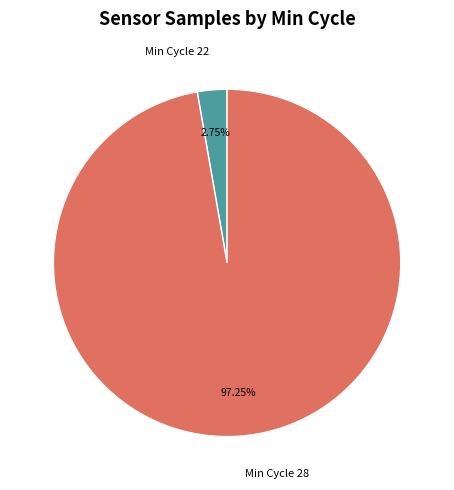

Is there a majority slice in this chart?

Yes